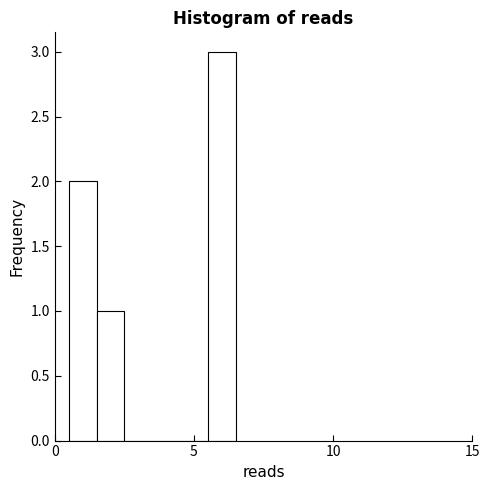

Around what value on the x-axis is the tallest bar? Give the approximate position of its centre, as read against the axis.

6.0